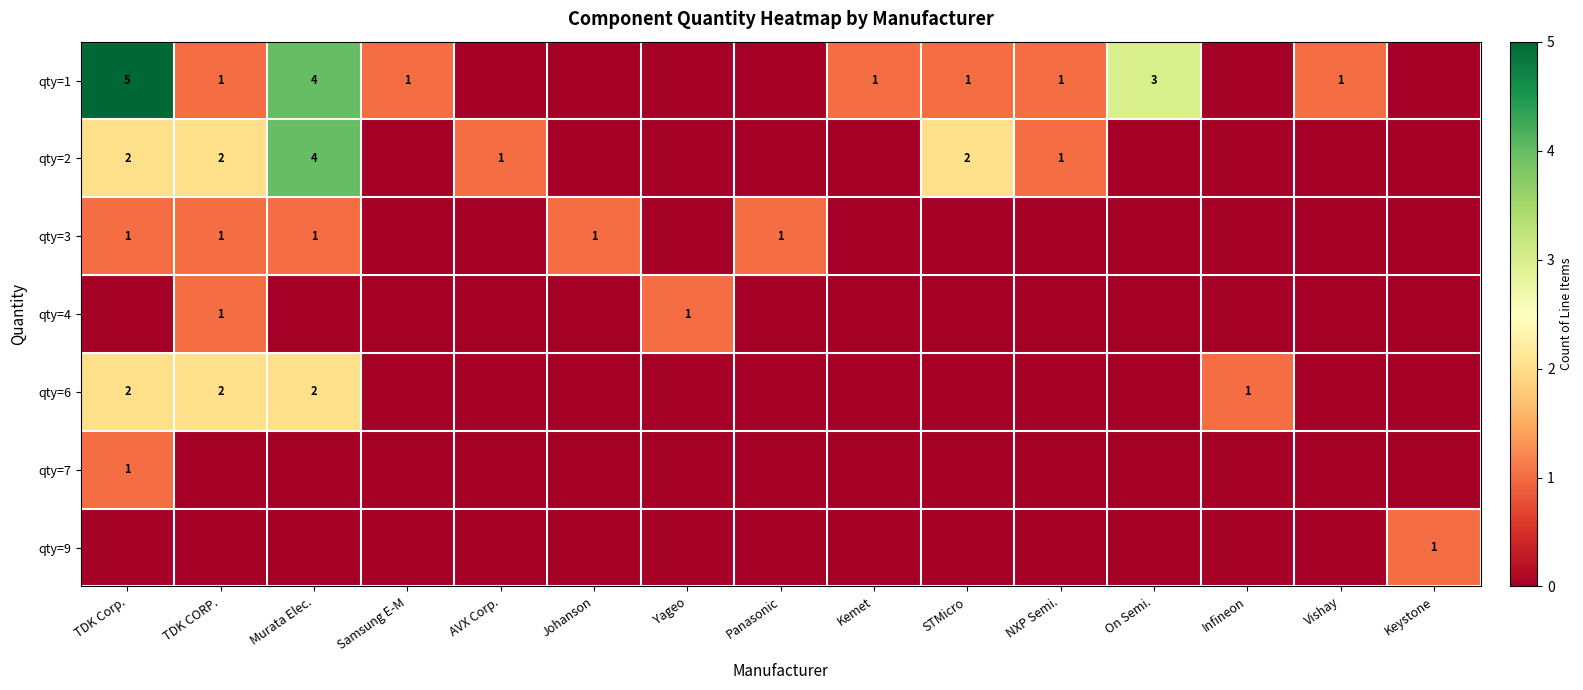

Between Panasonic and TDK CORP., which is larger?

TDK CORP.